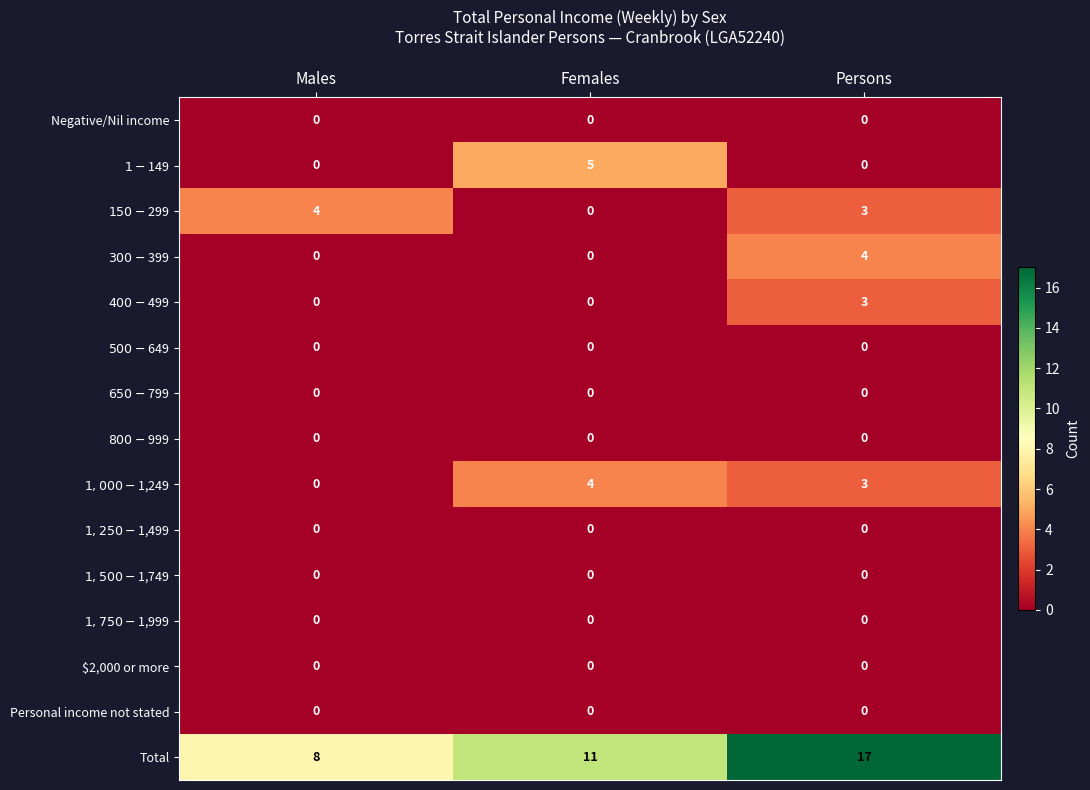

What is the greatest value displayed?

17